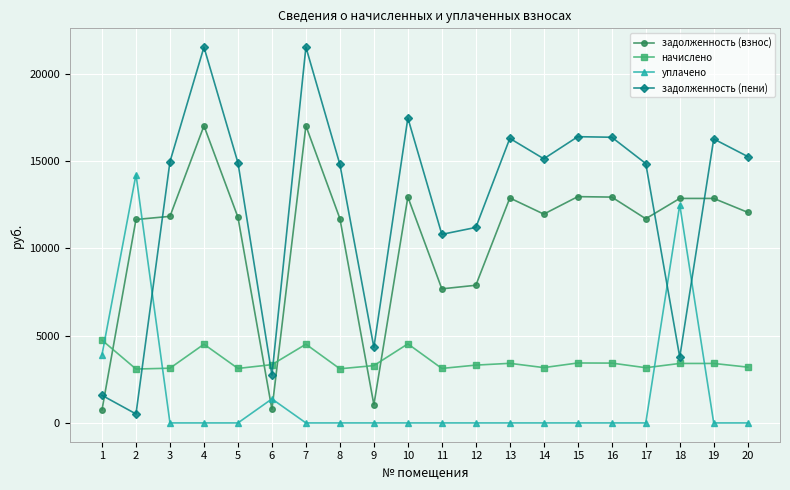

In задолженность (пени), how many points are higher than both neighbors (excluding endpoints)?

6